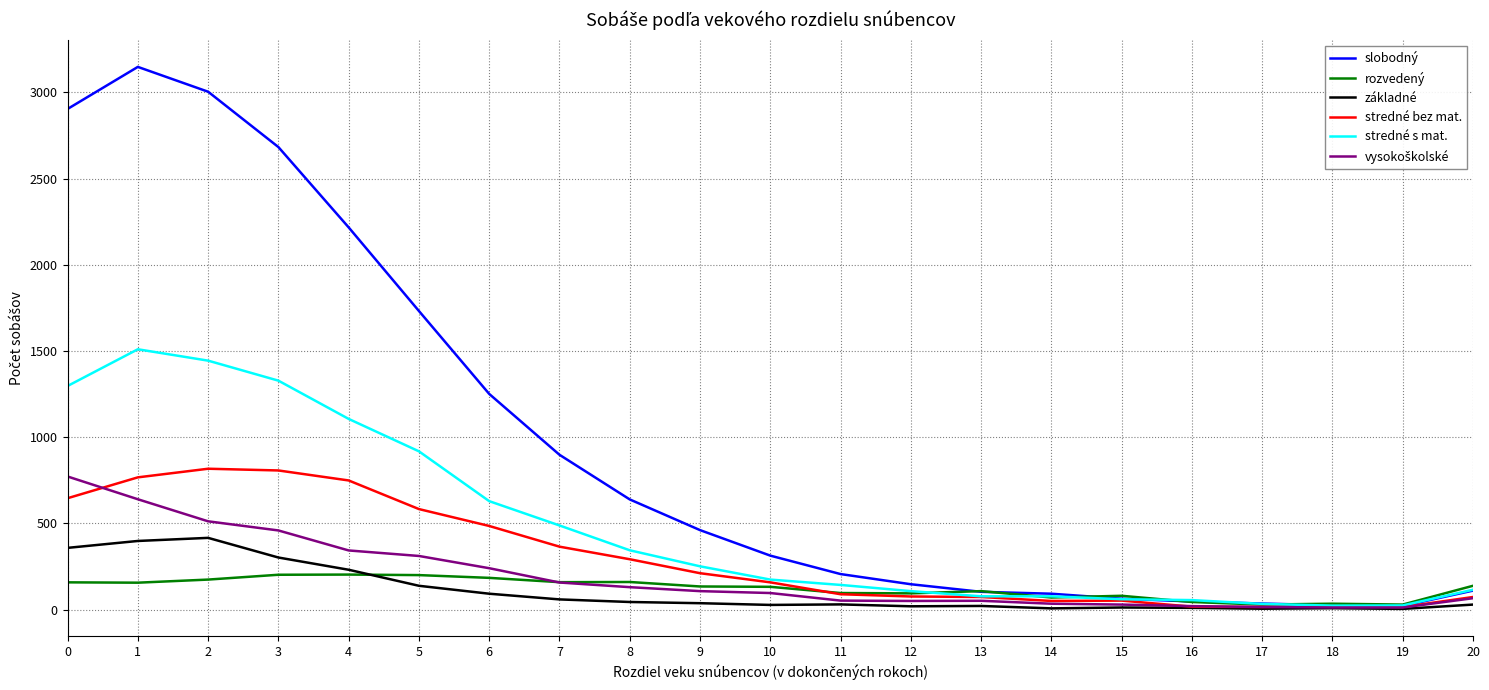

Which series has the largest total across all categories?

slobodný